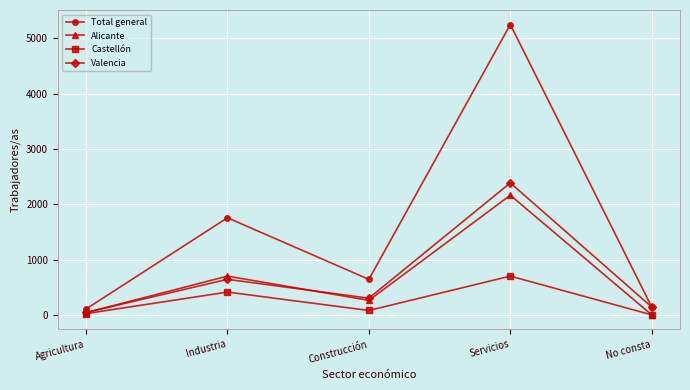

In Alicante, how many points are higher than both neighbors (excluding endpoints)?

2